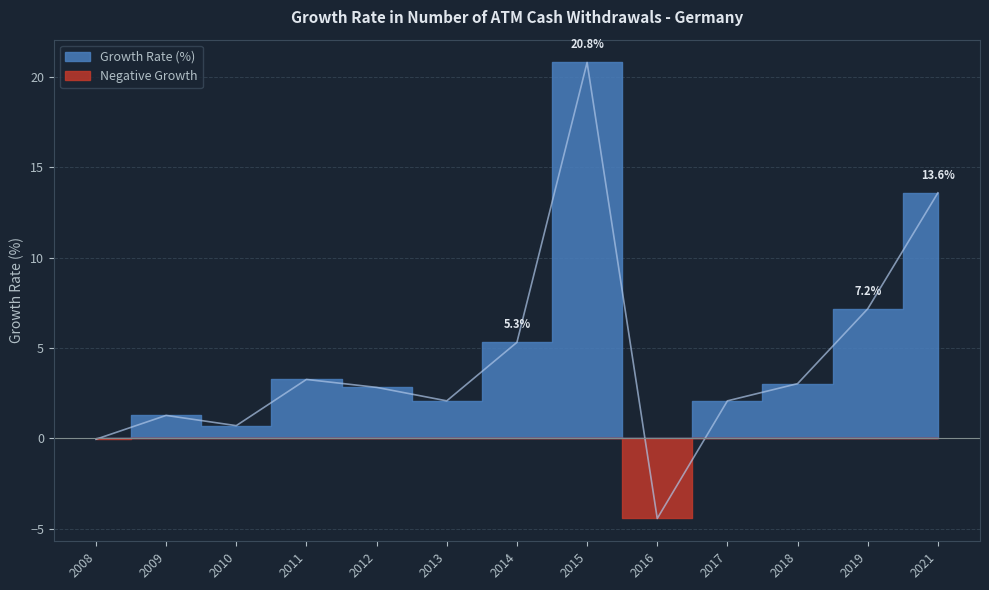

The value at 2016 is -4.4. True or false?

True